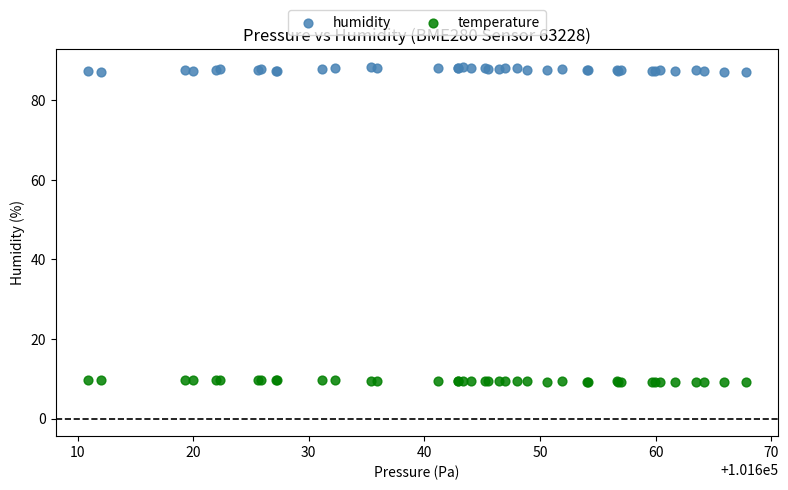

Which series has the largest Y range (max minus min)?

humidity